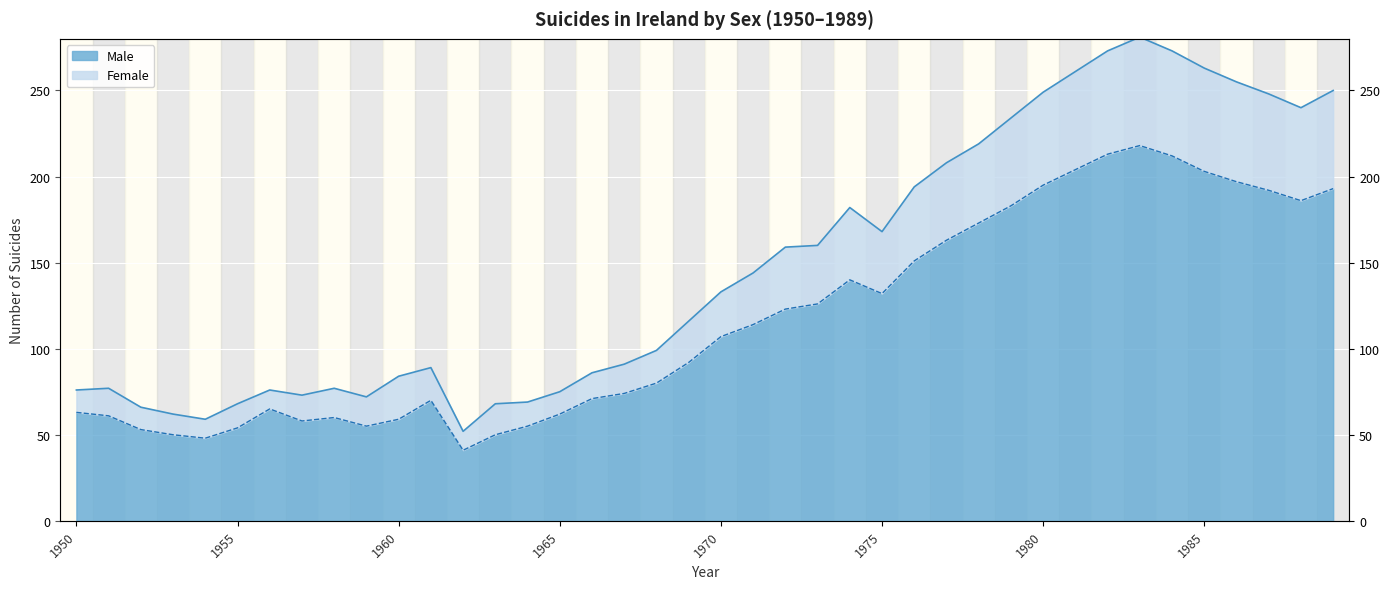

What is the minimum value shown in the chart?

41